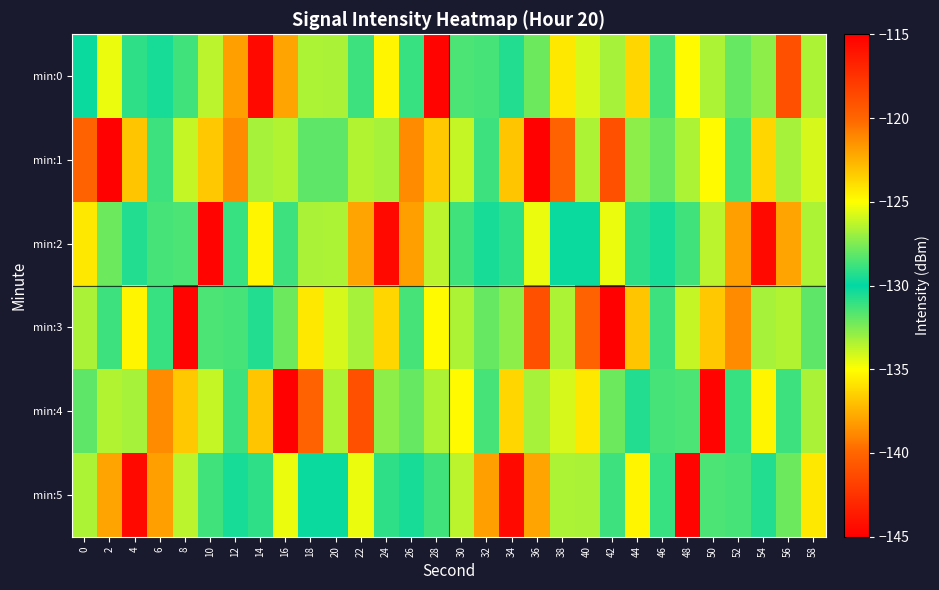

At how many categories does at least one series exceed -131?

30